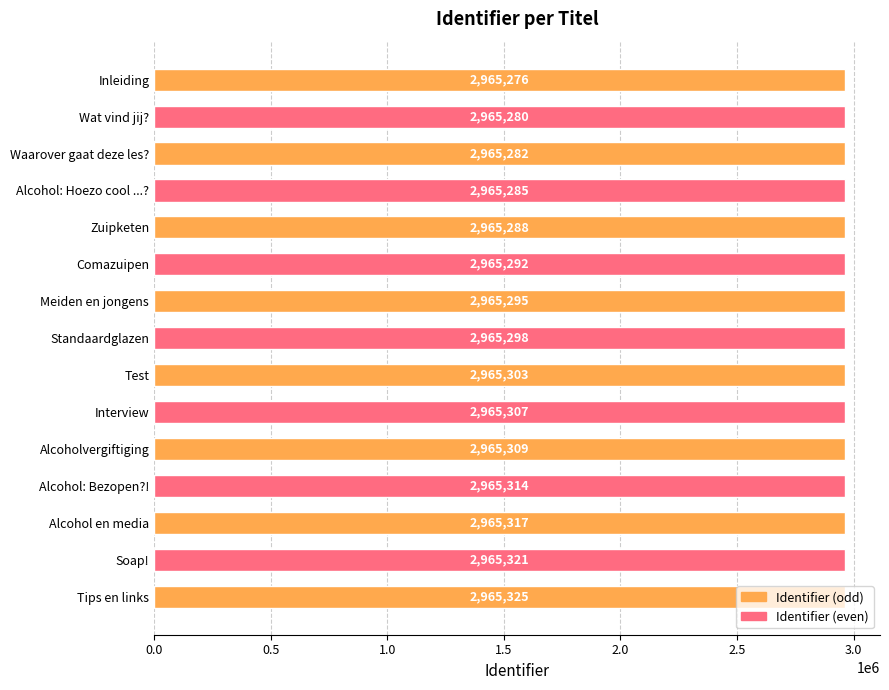

The value at Meiden en jongens is 852494. True or false?

False